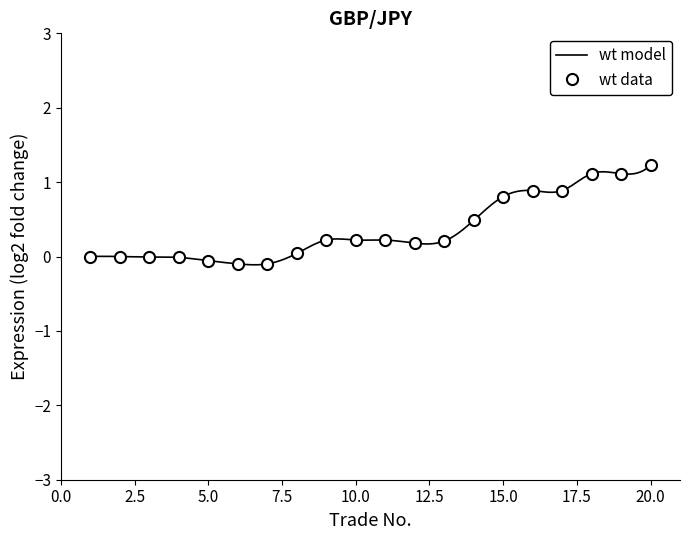

Which category has the highest value across all series?

20